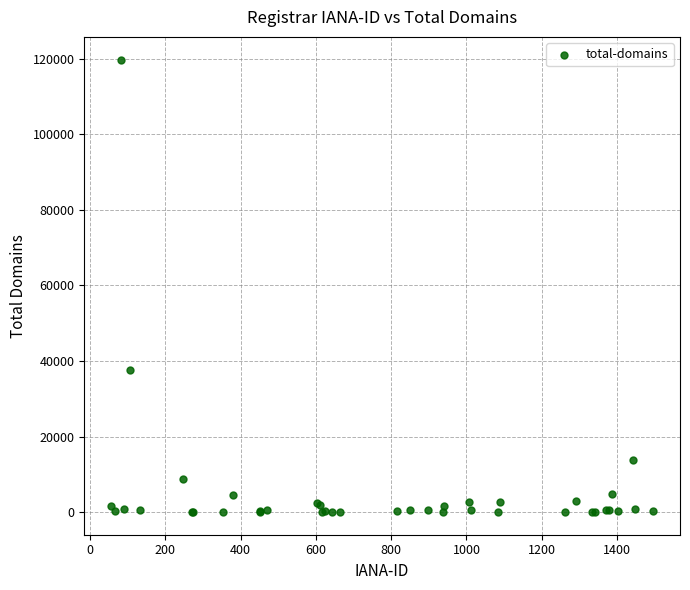

What Y value in the scatter plot is closest to 59876?

37537